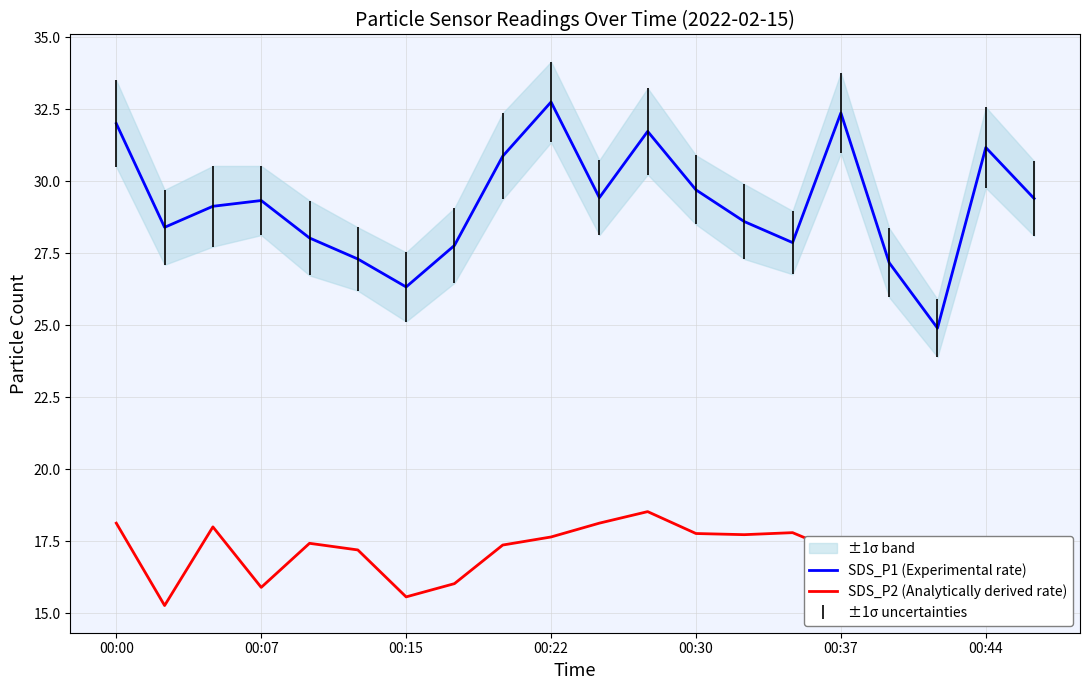

What is the value of the SDS_P2 (Analytically derived rate) point at the 1st from the left?

18.1